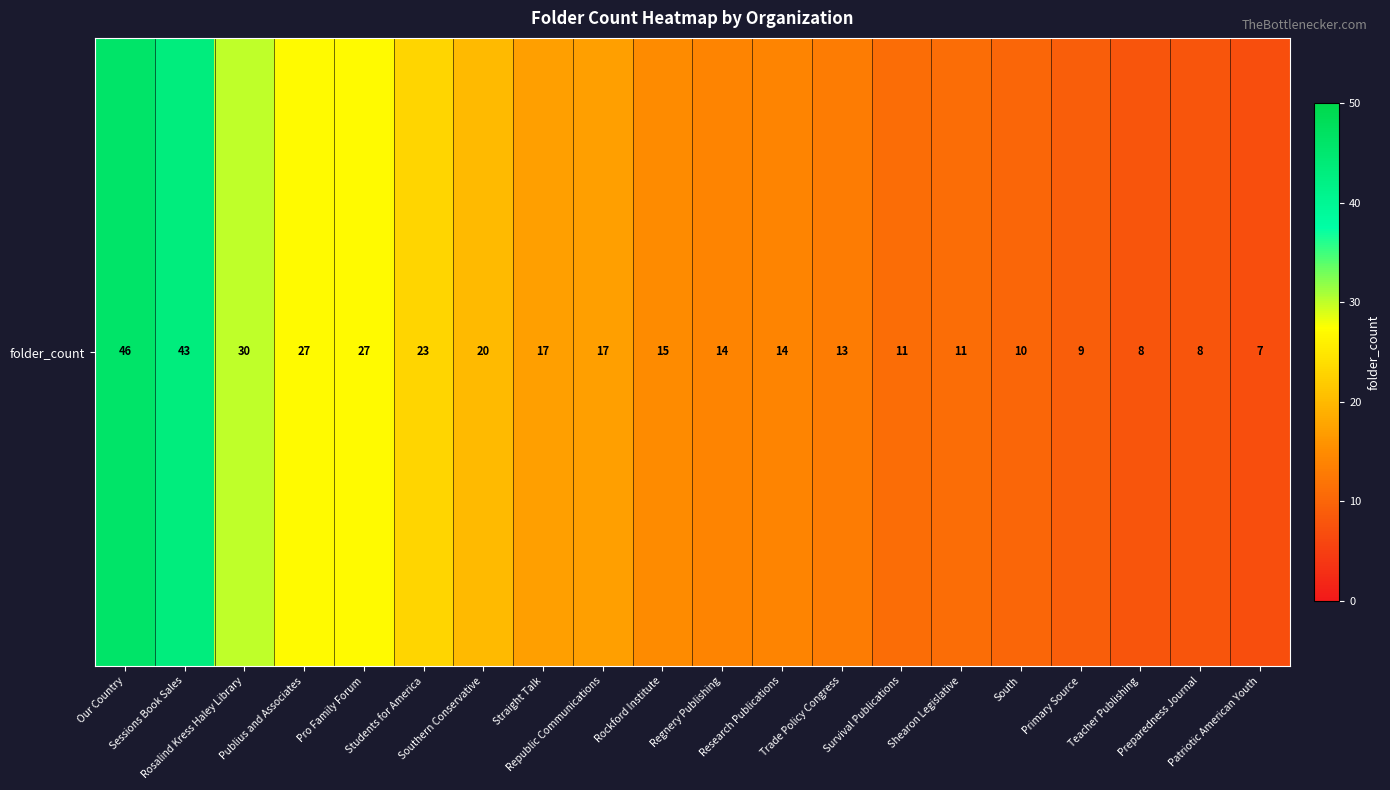

What is the maximum value shown in the chart?

46